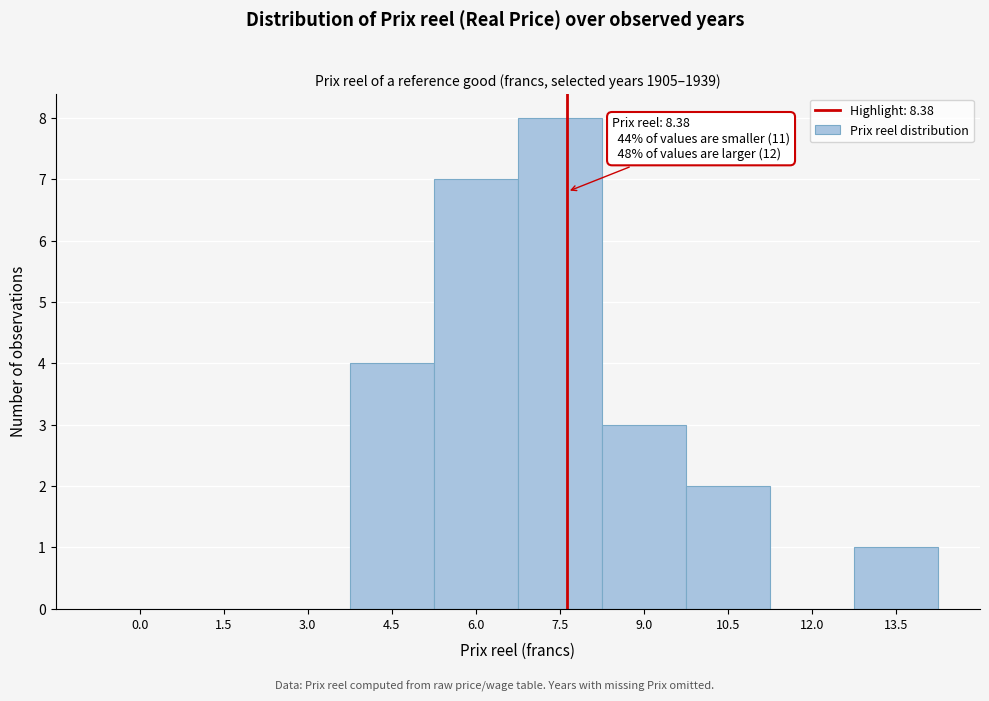

Reading left to right, list all the values displayed in this chart.

0.0=0	1.5=0	3.0=0	4.5=4	6.0=7	7.5=8	9.0=3	10.5=2	12.0=0	13.5=1